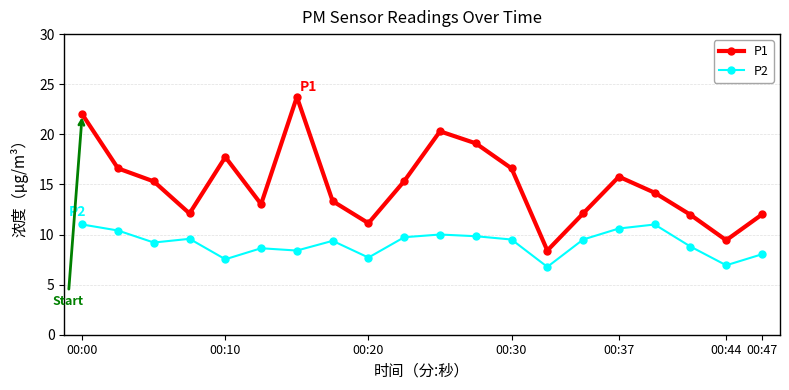

What is the value of the P1 point at the 12th from the left?

19.1